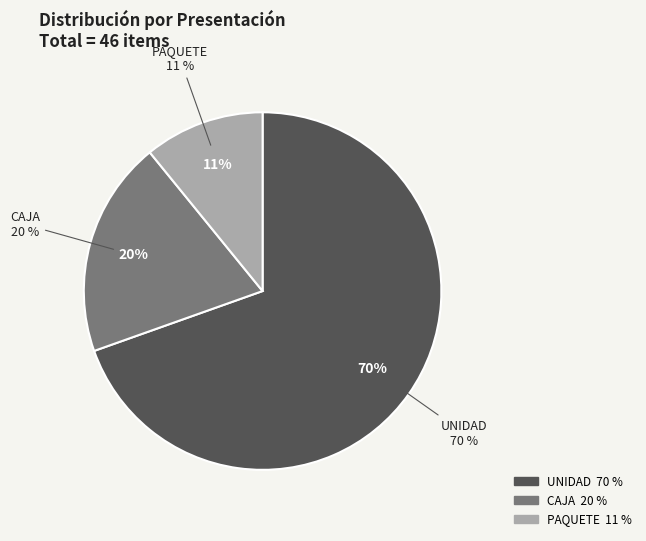

Which category has the biggest portion of the pie?

UNIDAD